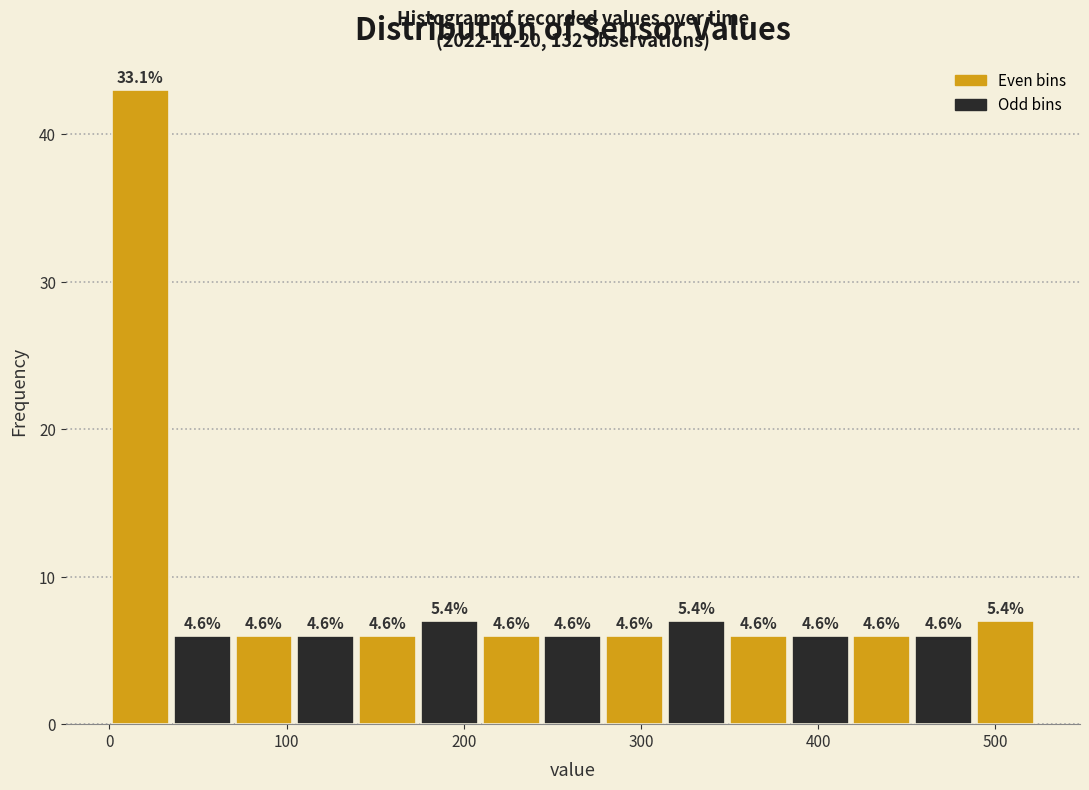

Around what value on the x-axis is the tallest bar? Give the approximate position of its centre, as read against the axis.

20